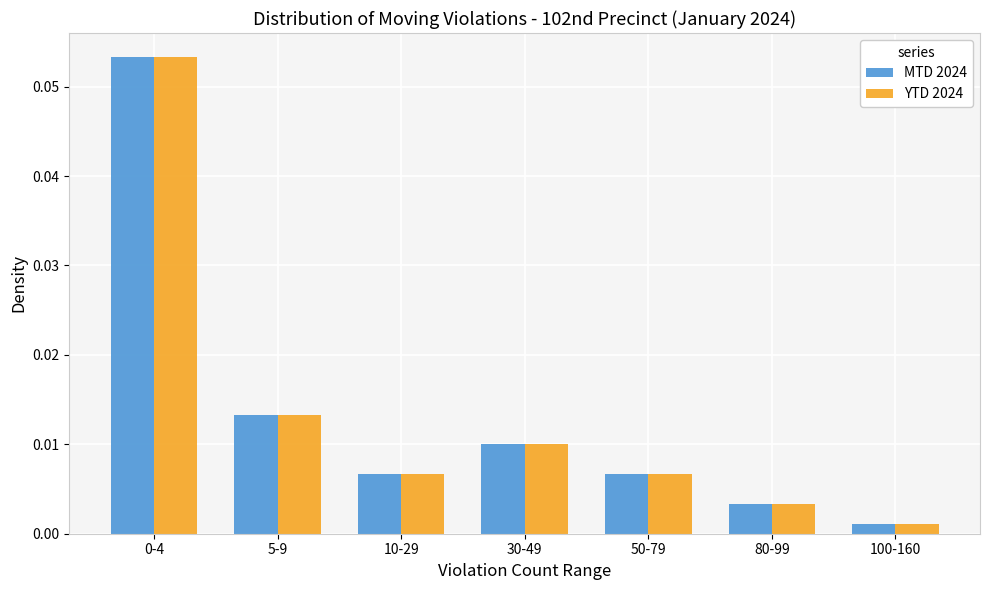

Is the value of YTD 2024 at 5-9 greater than the value of MTD 2024 at 0-4?

No